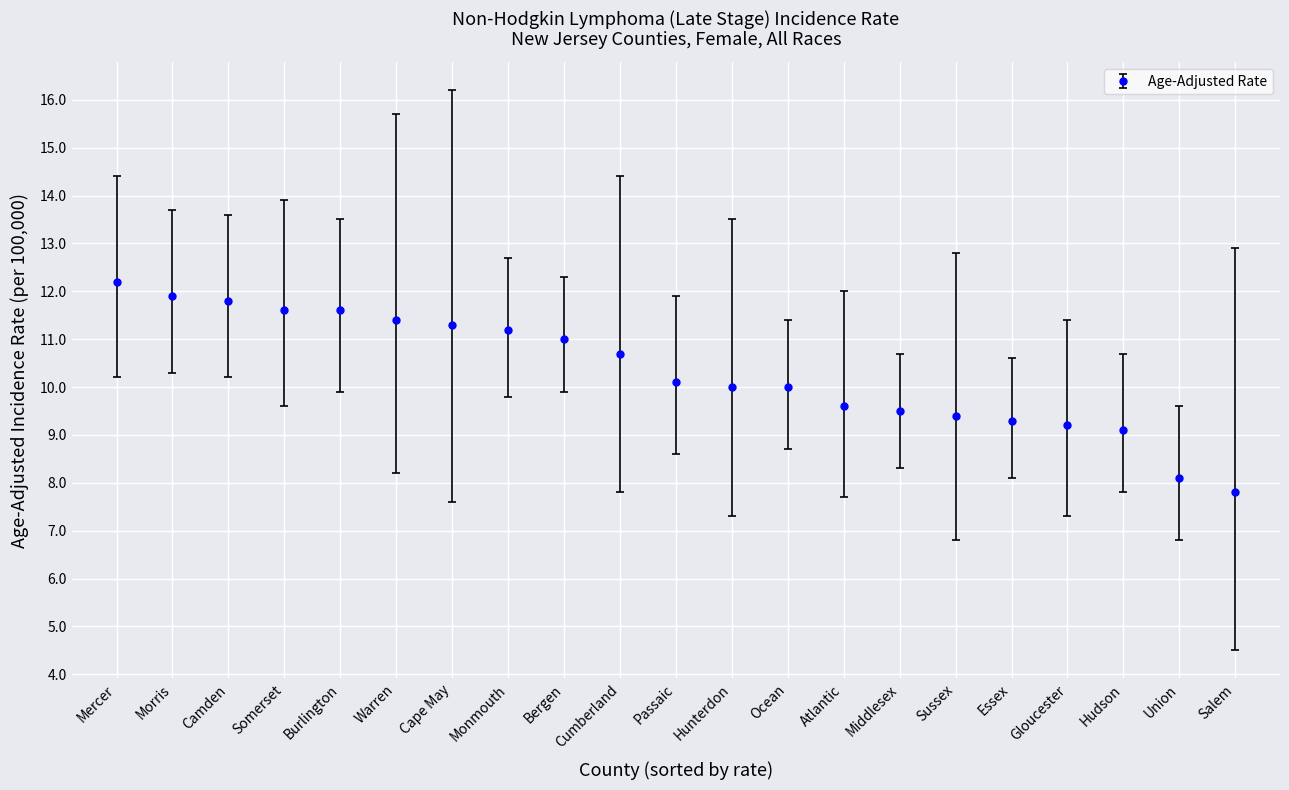

What is the approximate value at Salem?

7.8